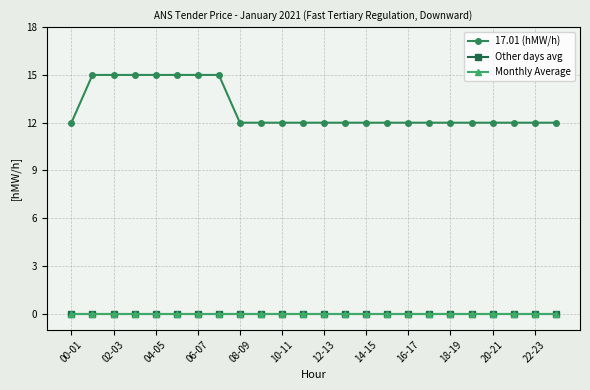

Is this an area chart (filled region under the line)?

No